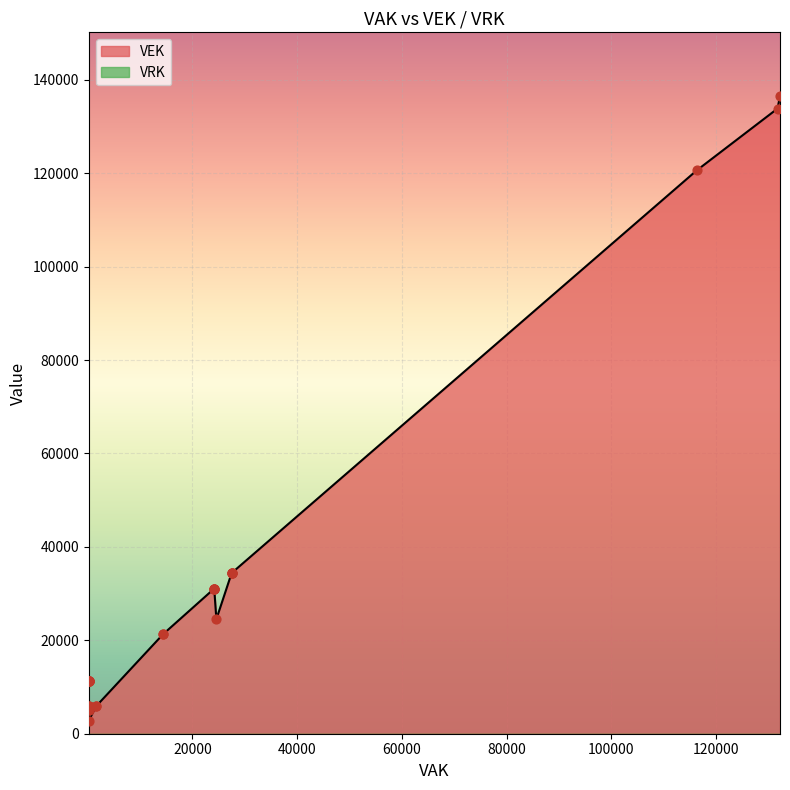

Which series has the largest total across all categories?

VEK